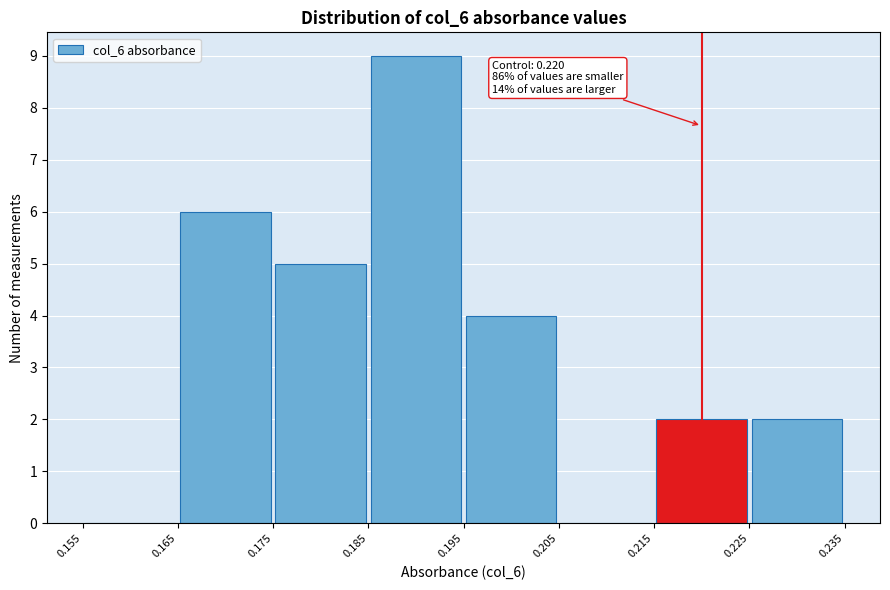

Which range on the x-axis has the tallest bar?

0.185 to 0.195